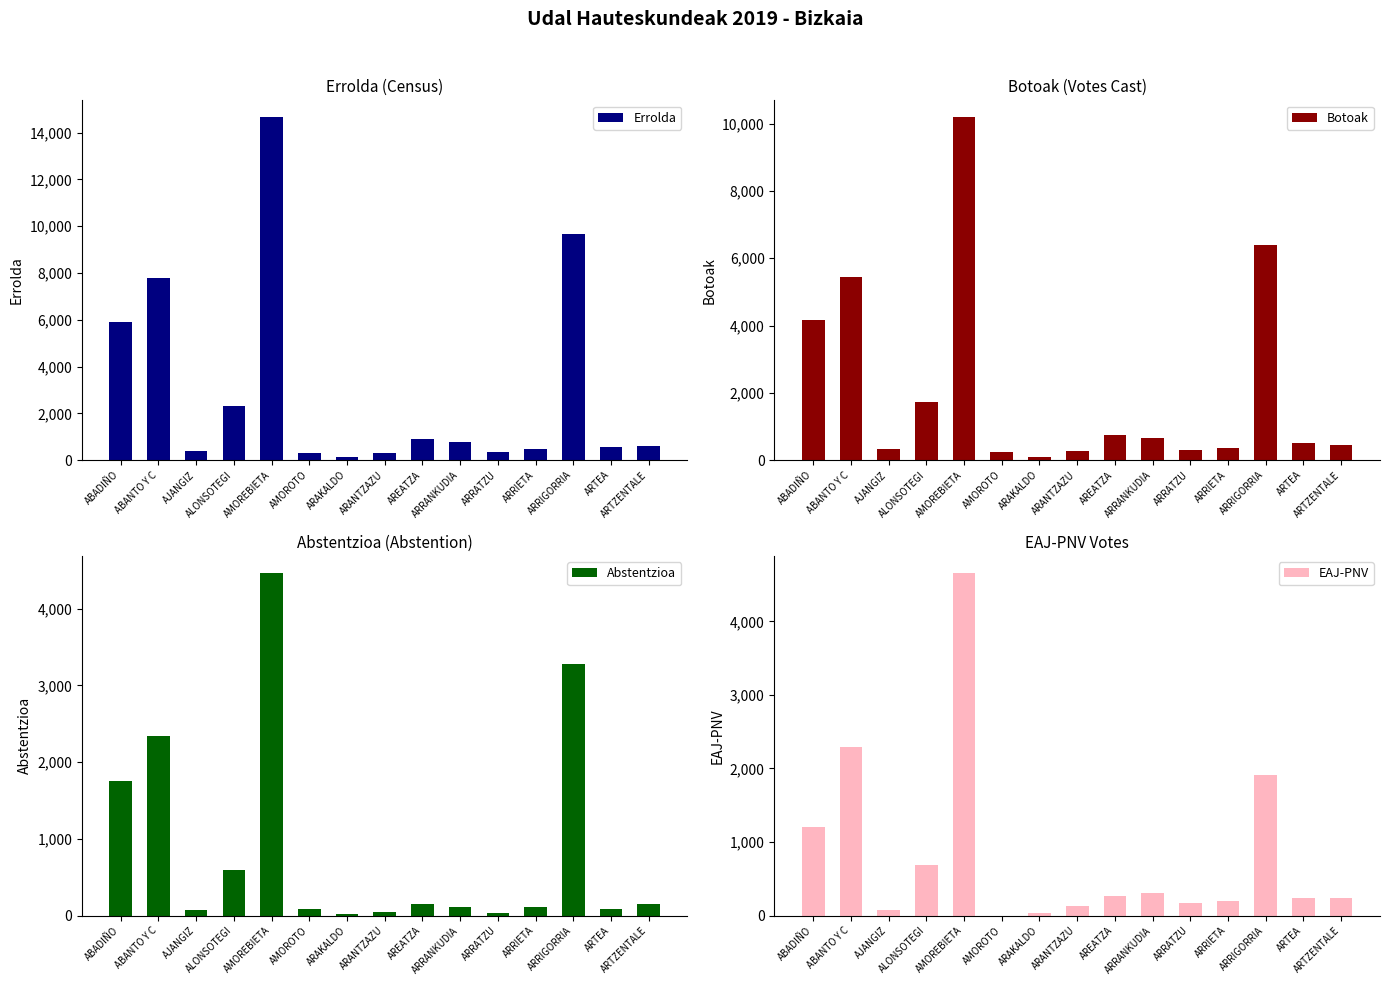

What is the sum of all EAJ-PNV values?

12411